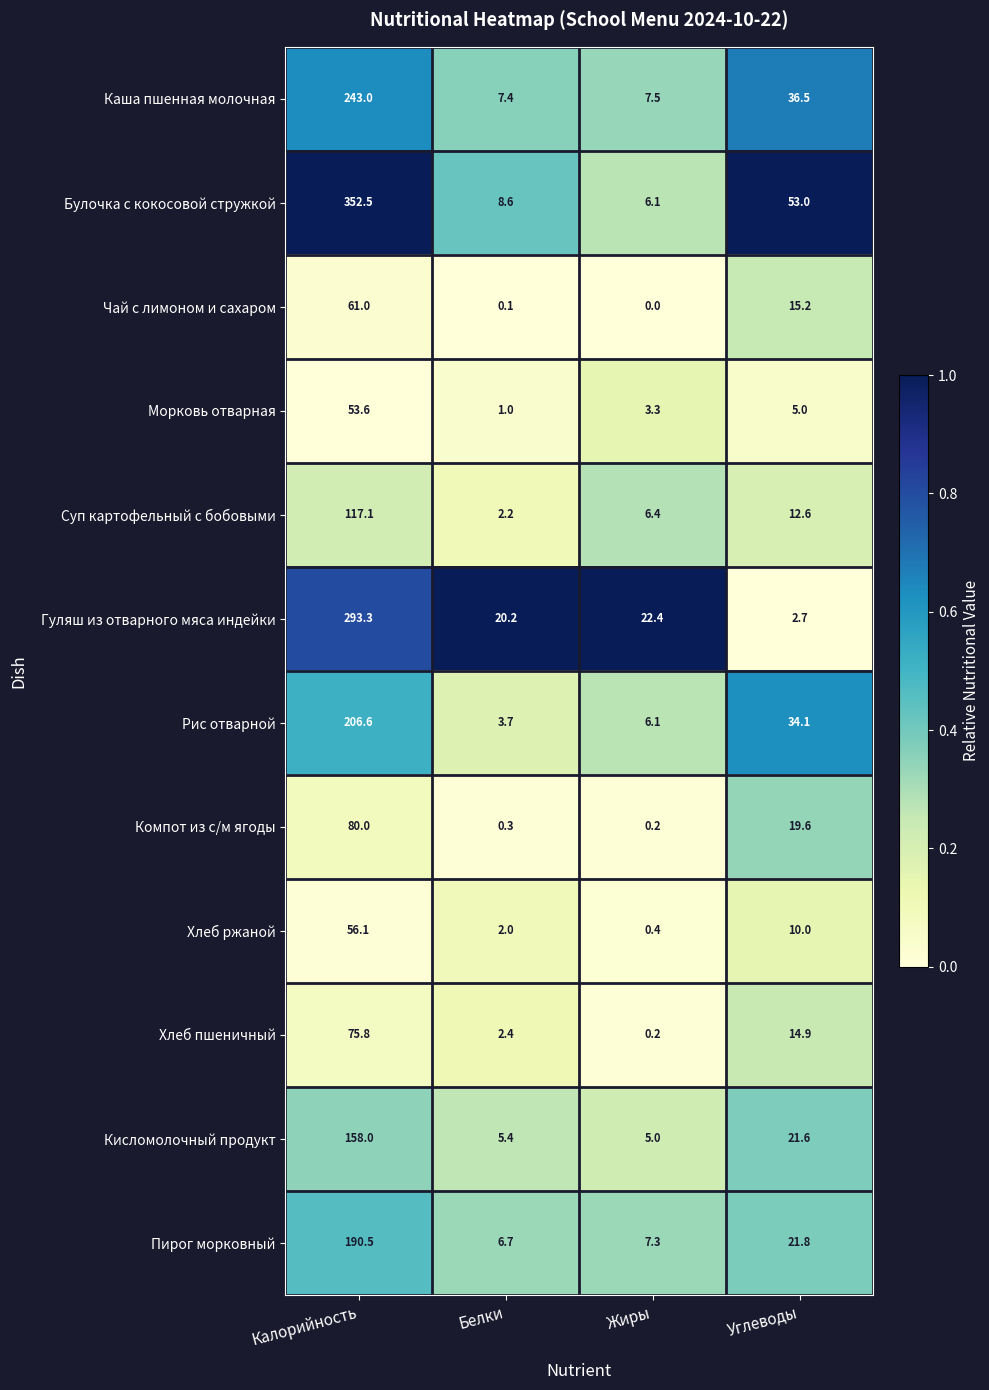

What is the total value across all series at Жиры?

64.9